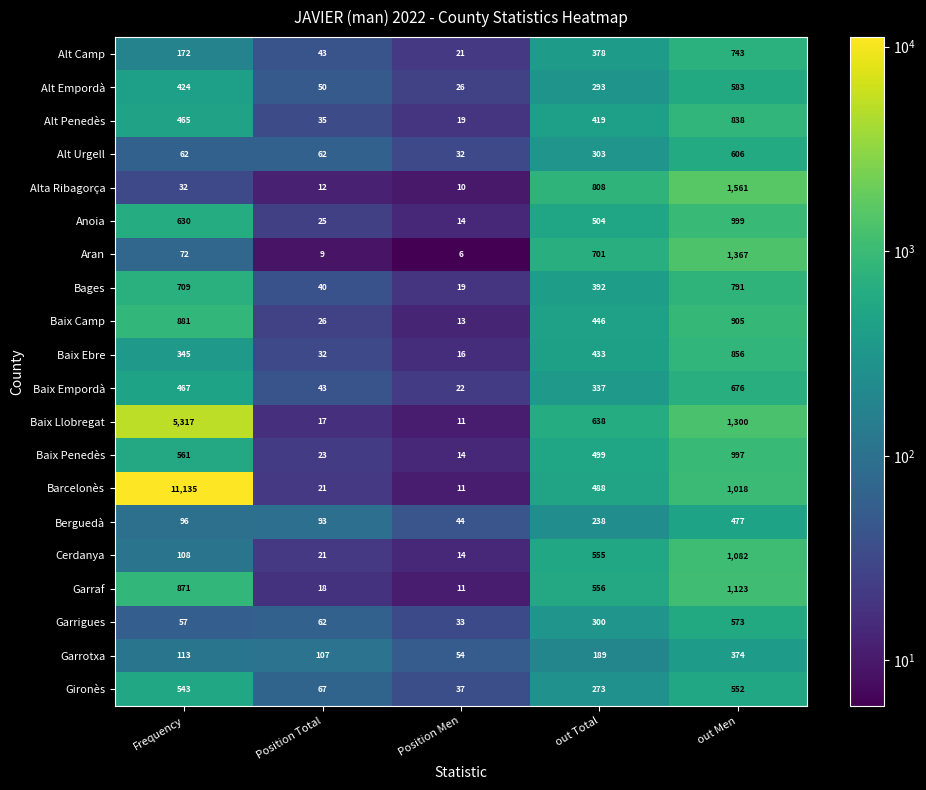

The value of Baix Camp at Frequency is 320. True or false?

False